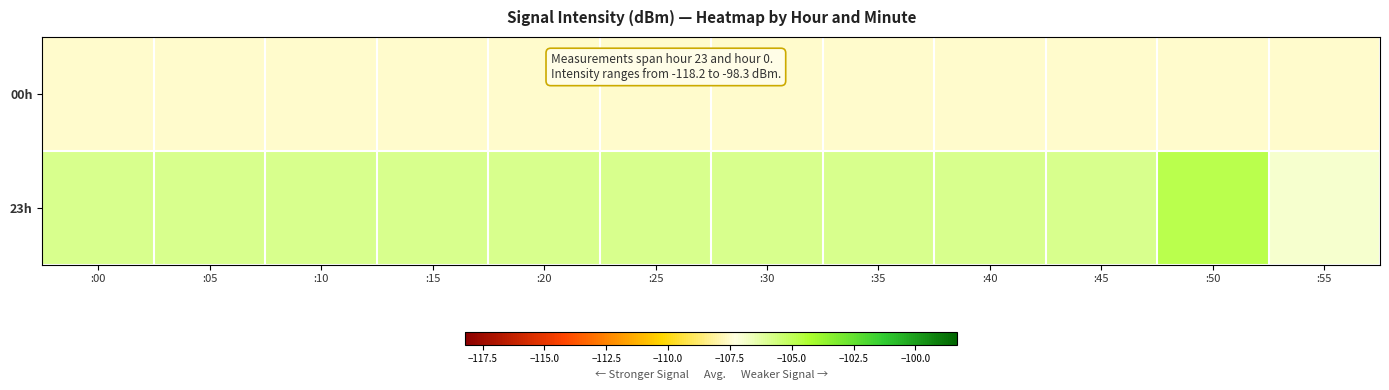

Rank the series at :55 from lowest to highest value.

00h, 23h